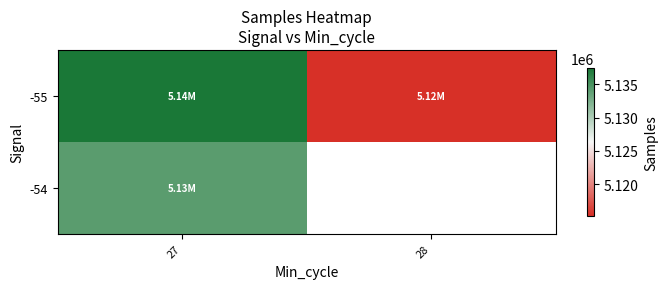

What is the difference between the maximum and minimum values in the -55 series?

22161.5